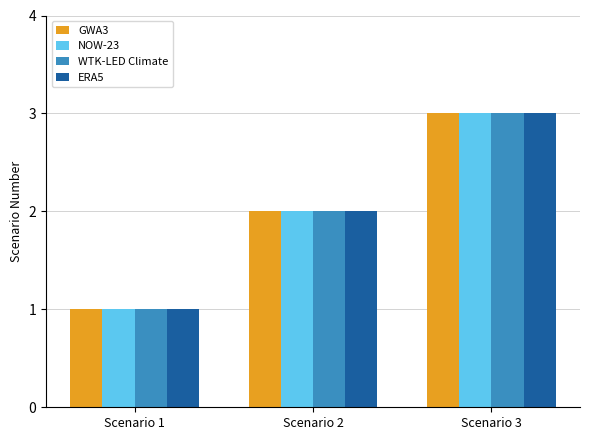

How many groups of bars are there?

3